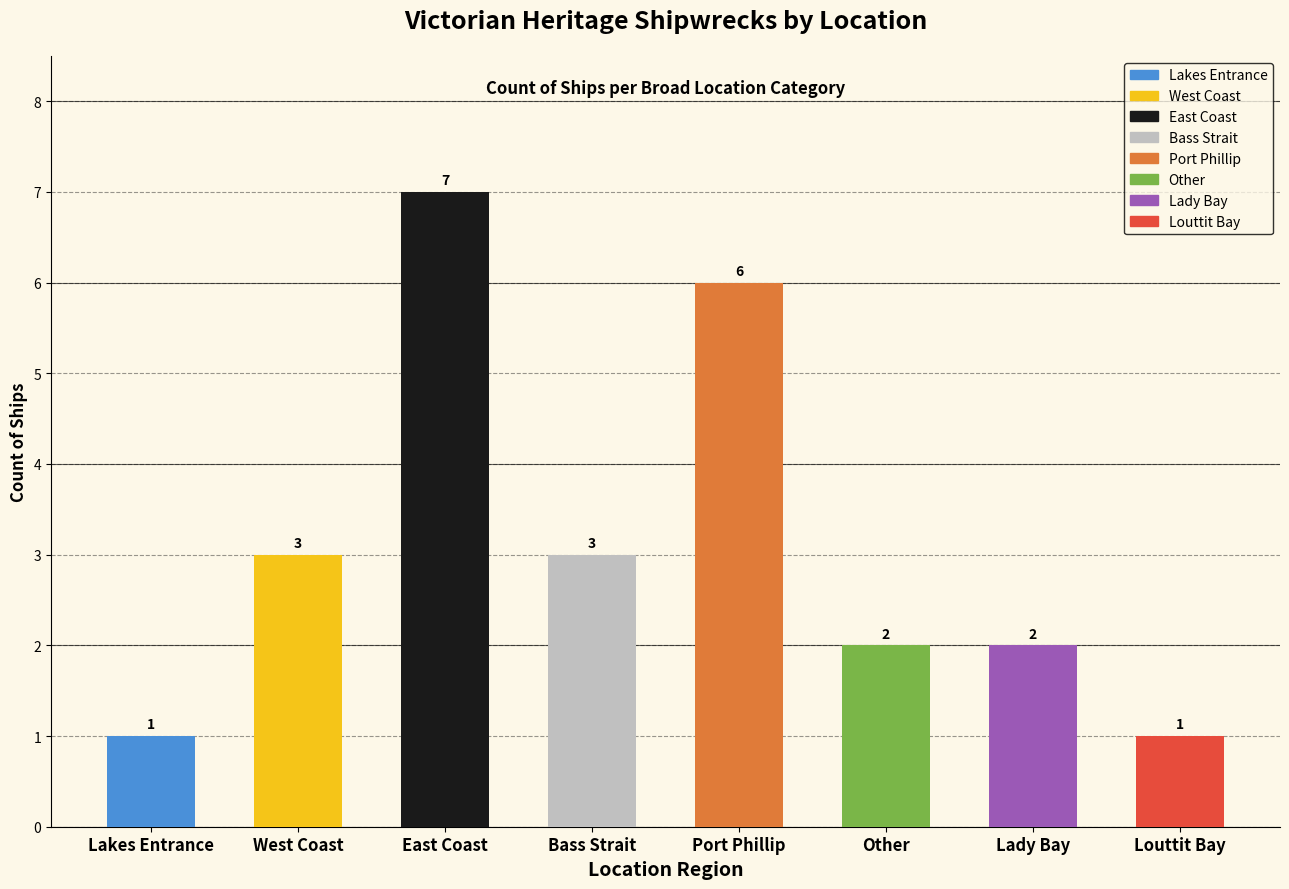

Which category has the highest value across all series?

East Coast